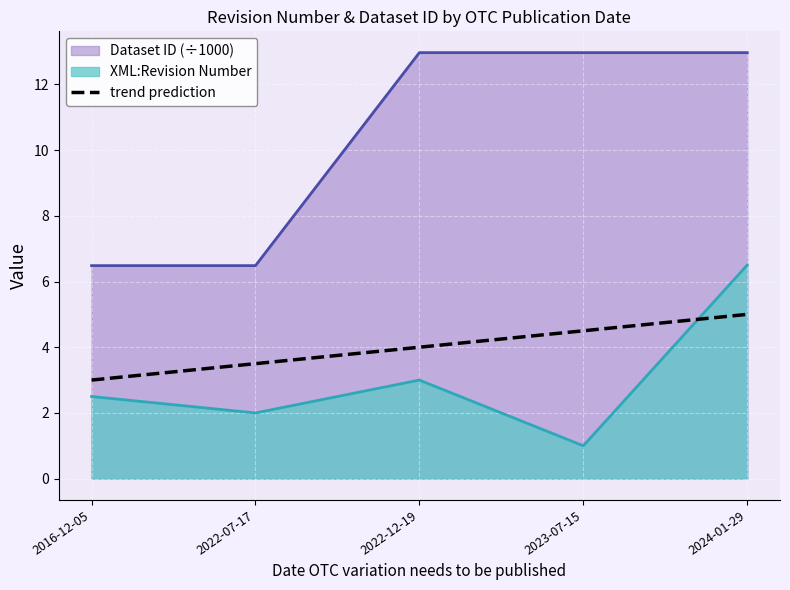

What is the smallest value displayed?

1.0